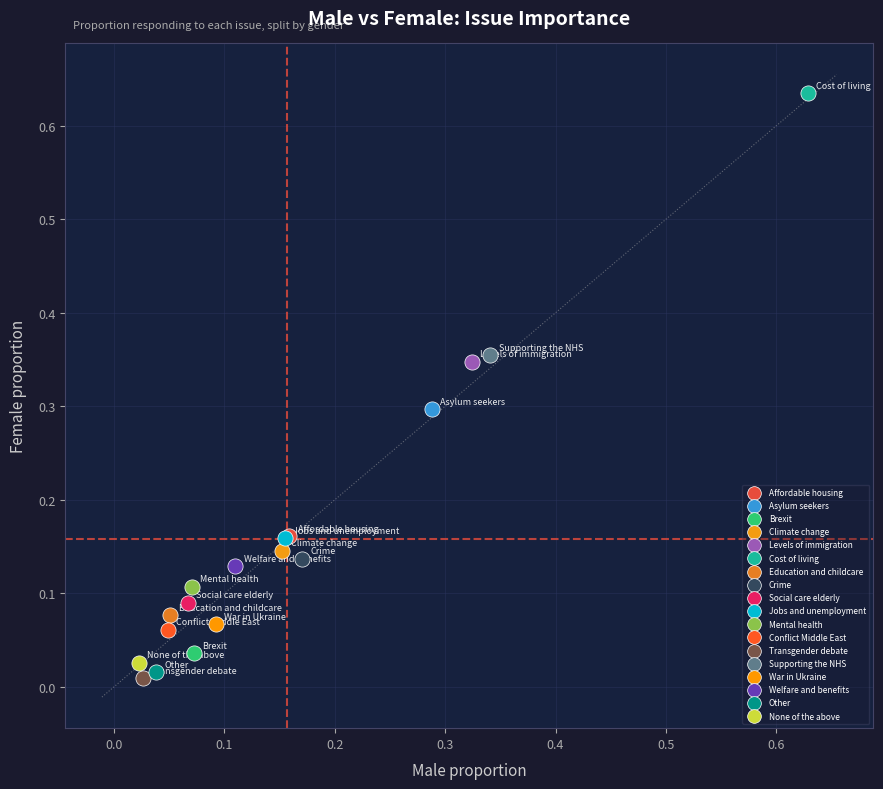

What are all the series names shown in the legend?

Affordable housing, Asylum seekers, Brexit, Climate change, Levels of immigration, Cost of living, Education and childcare, Crime, Social care elderly, Jobs and unemployment, Mental health, Conflict Middle East, Transgender debate, Supporting the NHS, War in Ukraine, Welfare and benefits, Other, None of the above